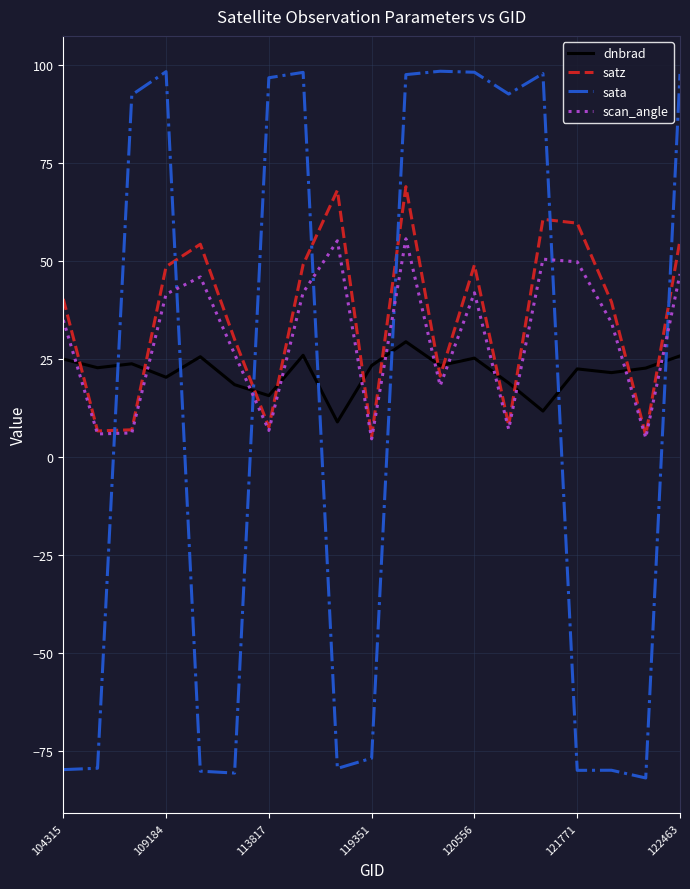

What is the minimum value shown in the chart?

-81.9